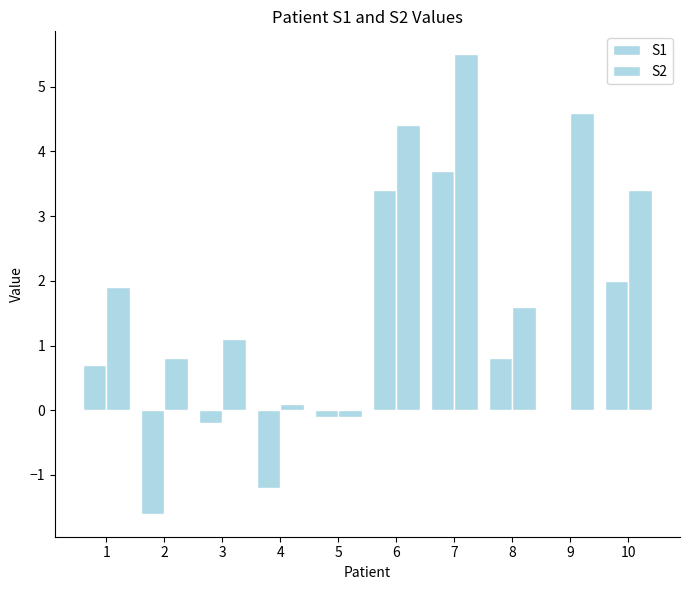

How many values in S2 are above zero?

9